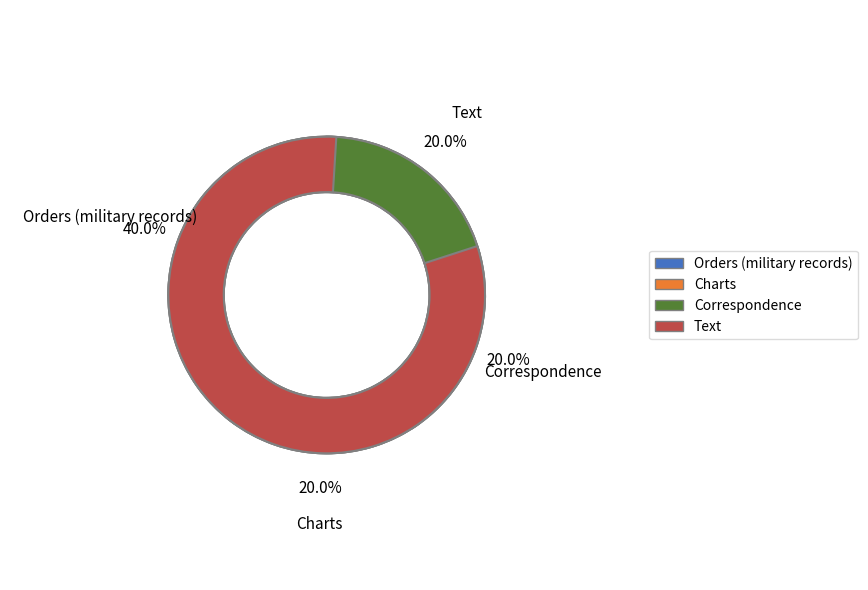

The Correspondence slice represents 31% of the pie. True or false?

False